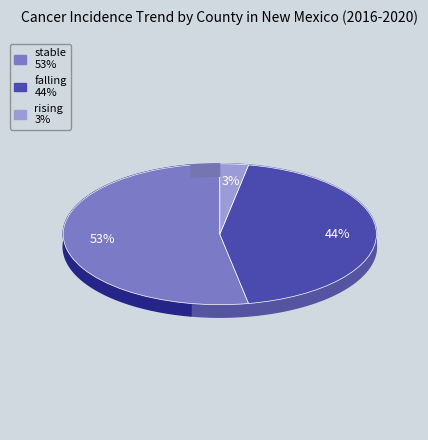

What percentage is NOT represented by stable?

47.1%